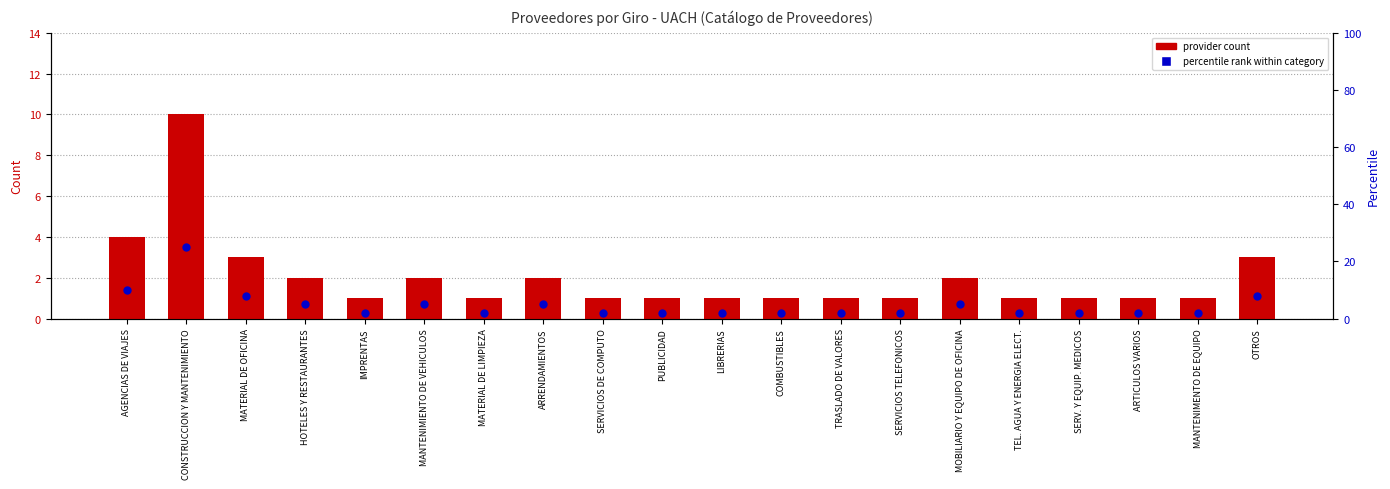

Which series has the largest total across all categories?

percentile rank within category